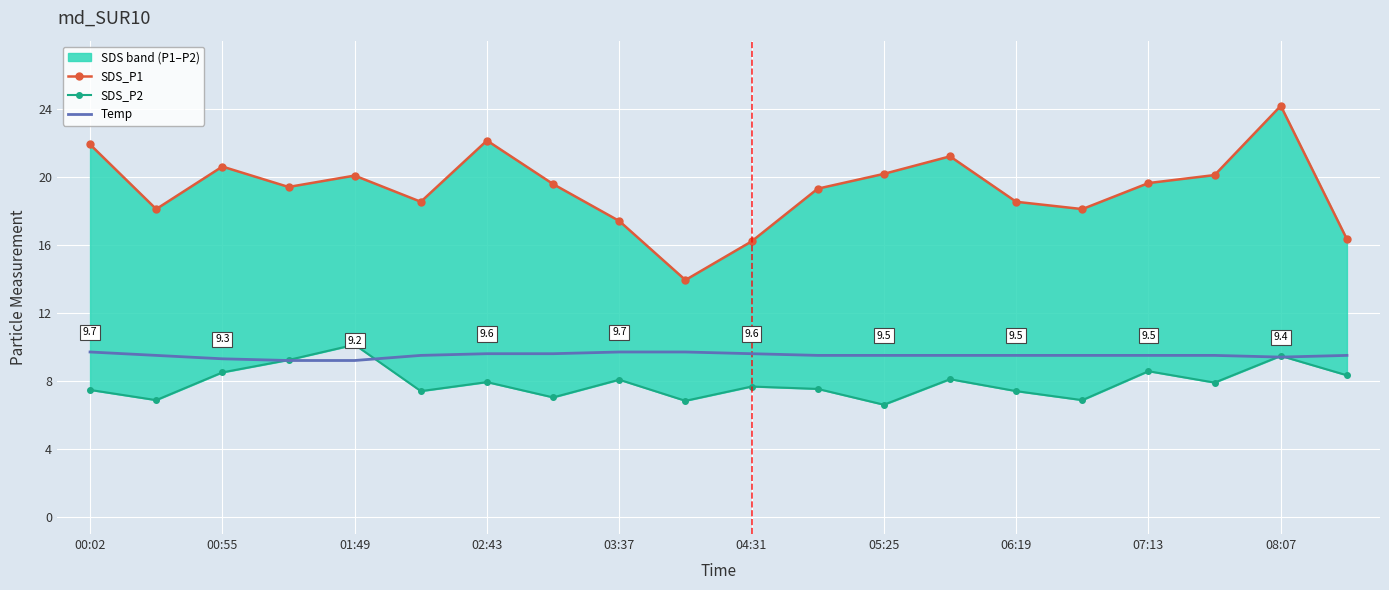

The value of Temp at 00:55 is 9.3. True or false?

True